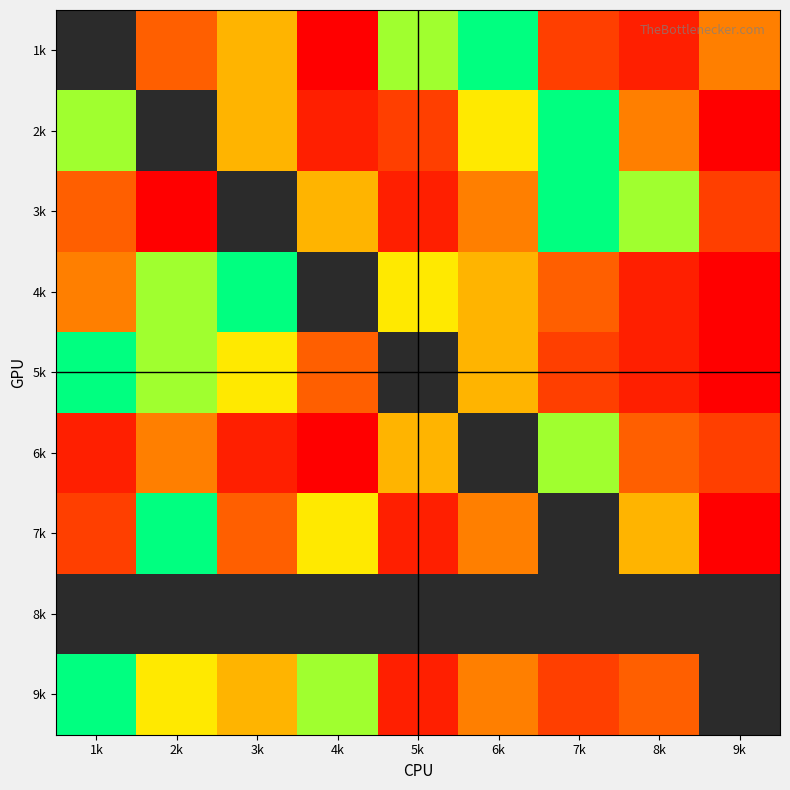

True or false: 5k has a value of 6.0 at 4k.

True